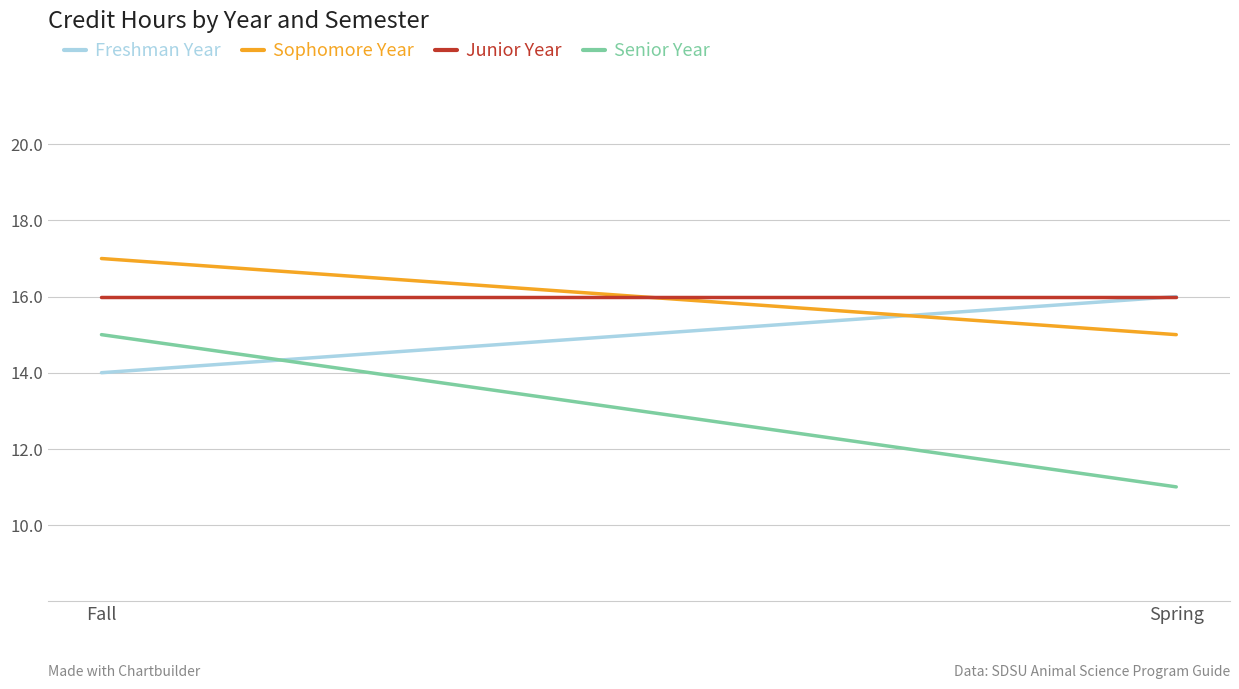

Which series has the largest total across all categories?

Sophomore Year